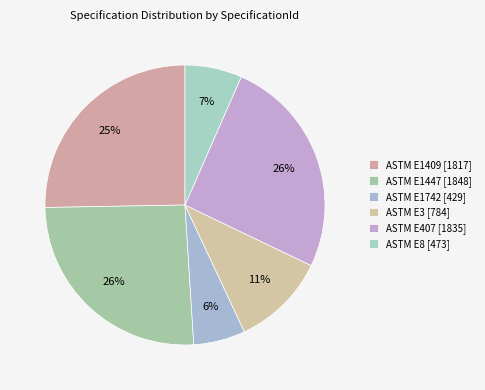

Rank the categories by value from lowest to highest.

ASTM E1742 [429], ASTM E8 [473], ASTM E3 [784], ASTM E1409 [1817], ASTM E407 [1835], ASTM E1447 [1848]